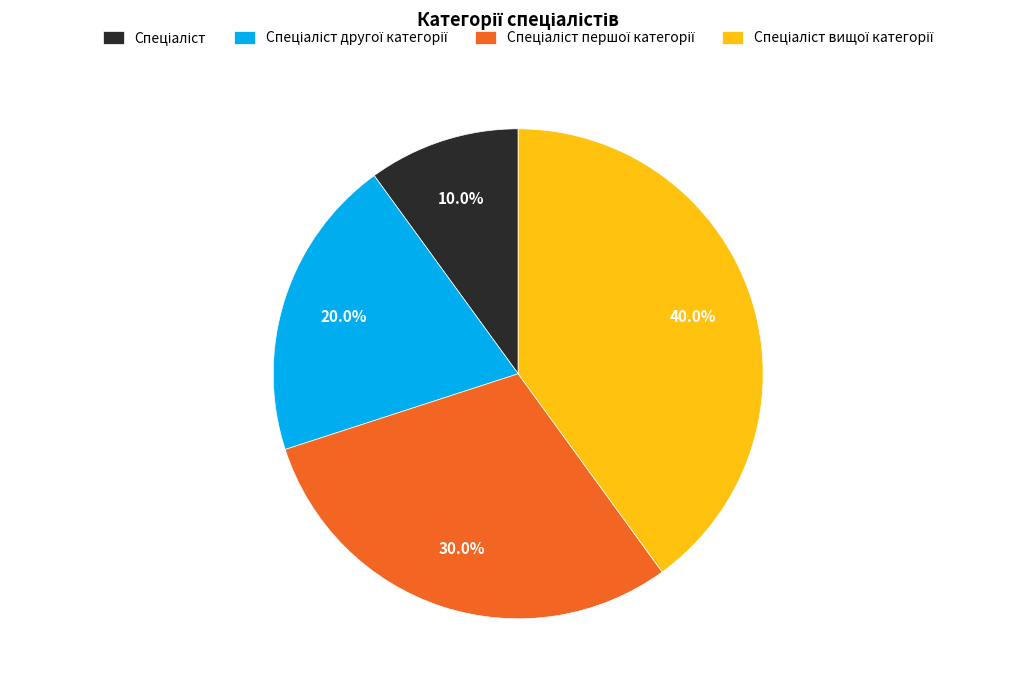

Is there a majority slice in this chart?

No